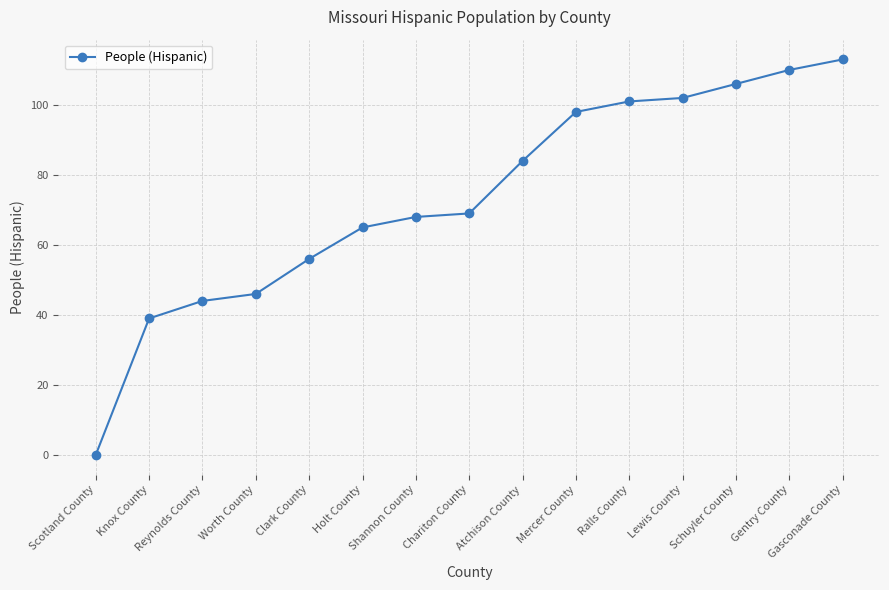

Does the chart have visible grid lines?

Yes